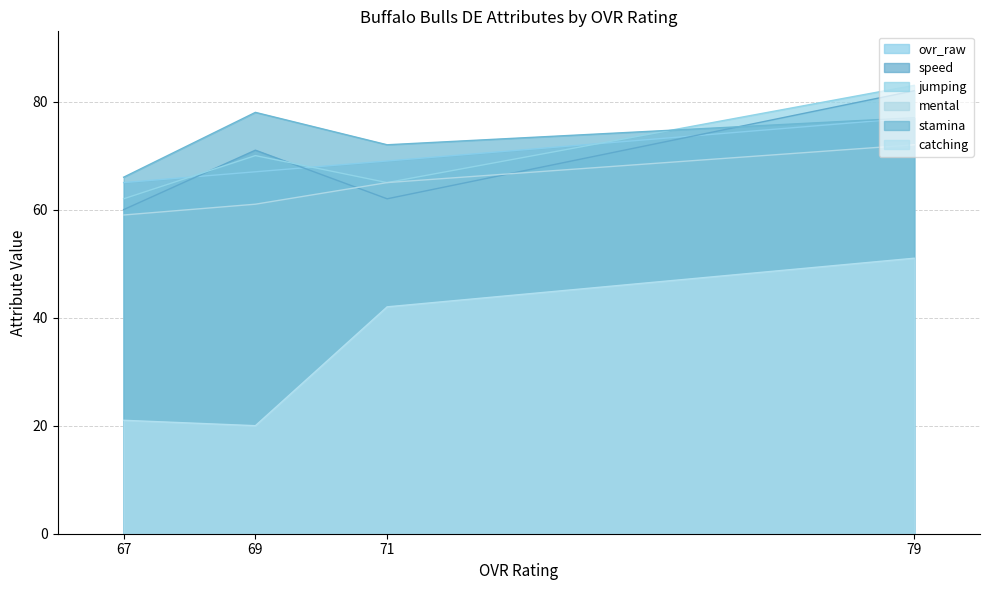

After their last crossing, which series has the higher values: speed or ovr_raw?

ovr_raw